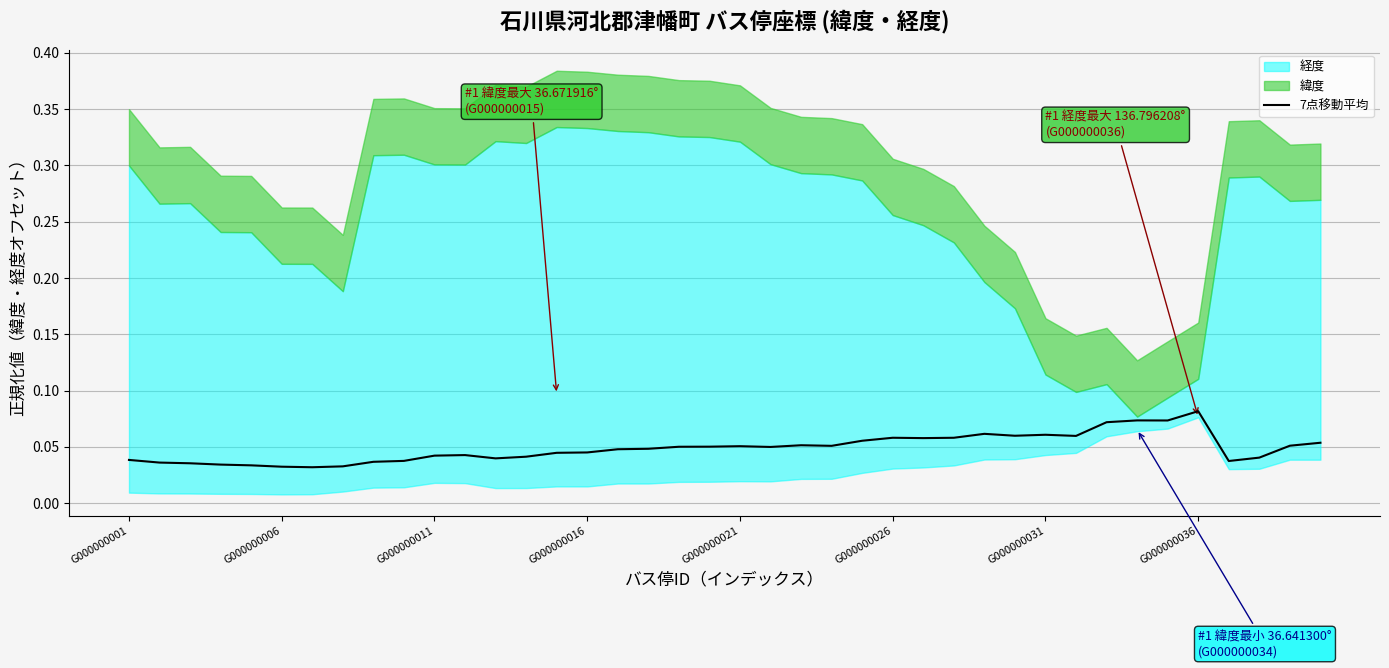

True or false: there are more than 0 points higher than both neighbors.

True